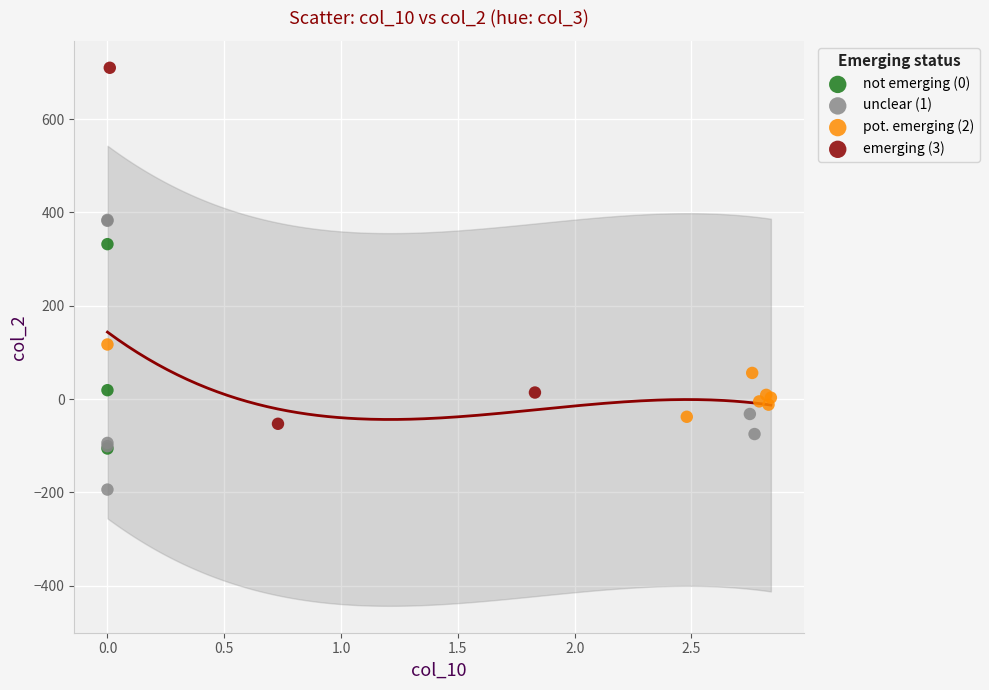

Which series has the largest Y range (max minus min)?

emerging (3)